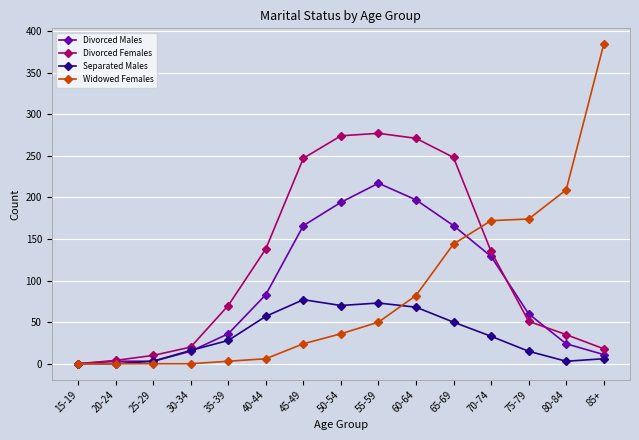

How many data points in Divorced Females are less than 70?

7